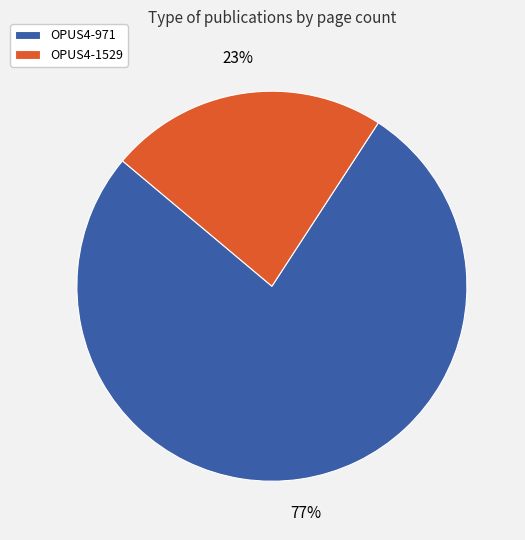

Combined, do OPUS4-1529 and OPUS4-971 account for over 50%?

Yes